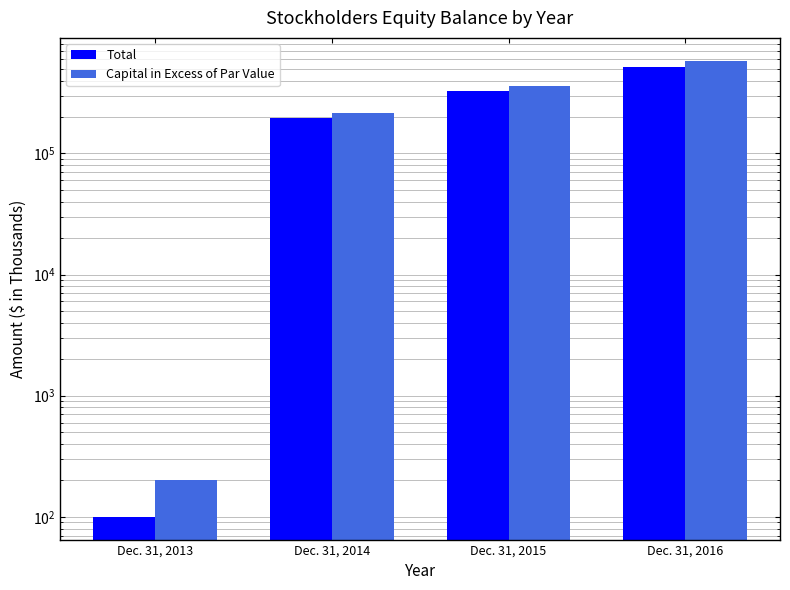

At how many categories does at least one series exceed 463372?

1